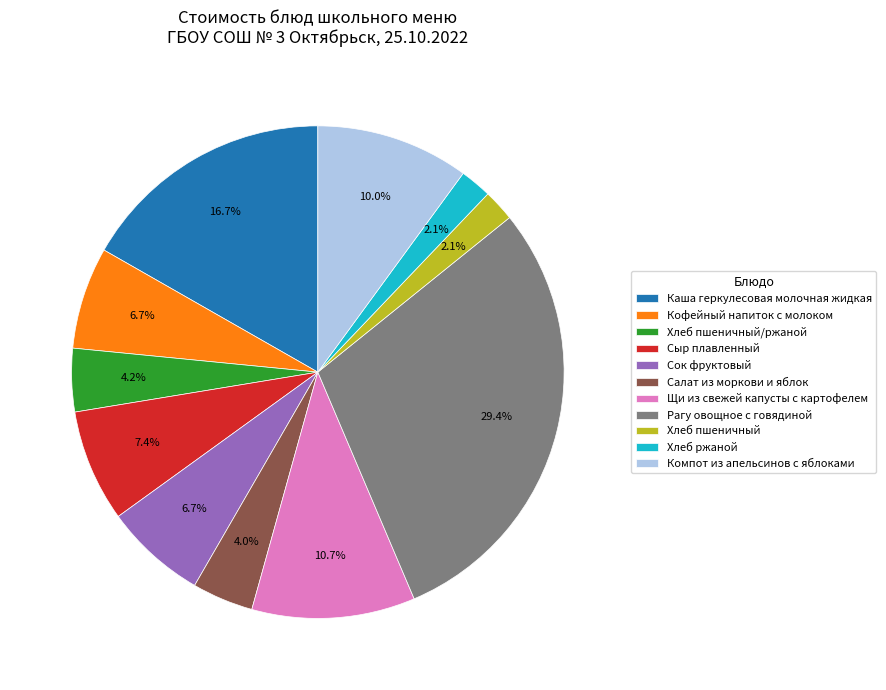

Is Хлеб пшеничный/ржаной the majority of the pie?

No